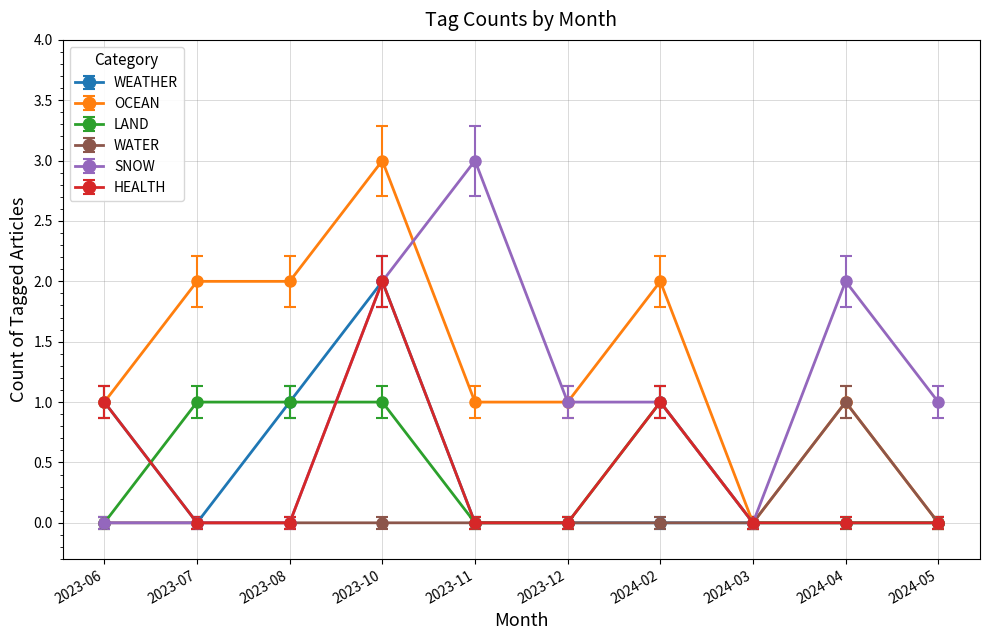

What is the spread (max minus min) of values at 2023-10?

3